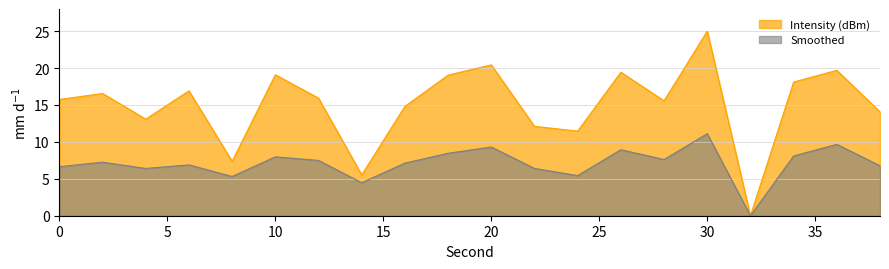

What is the difference between the second highest and minimum values in the Smoothed series?

9.7